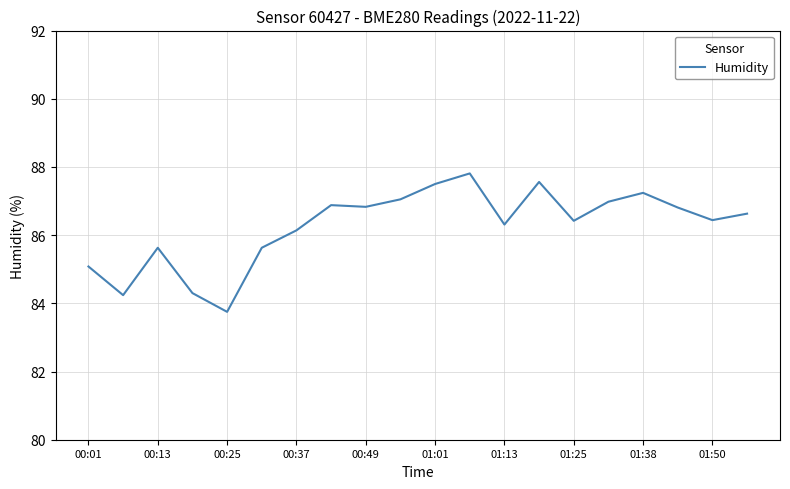

What is the difference between the maximum and minimum values?

4.1